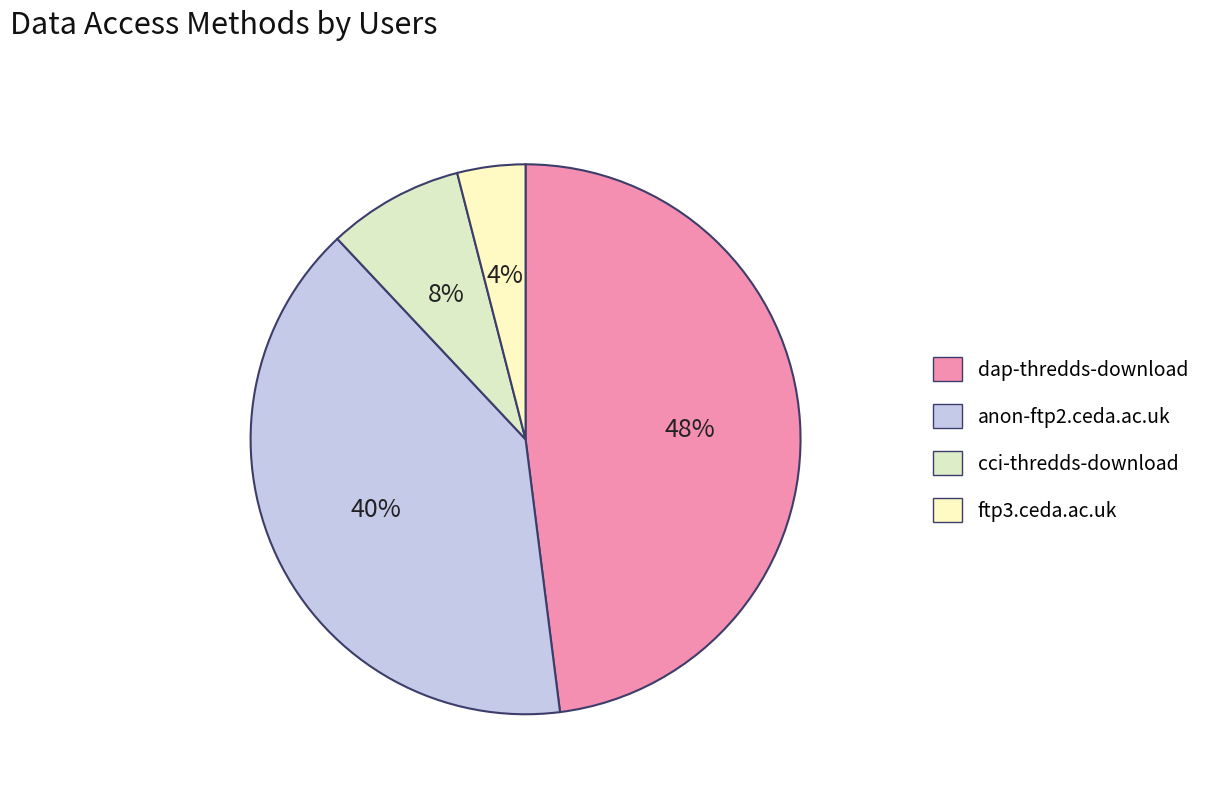

What is the largest slice in the pie chart?

dap-thredds-download